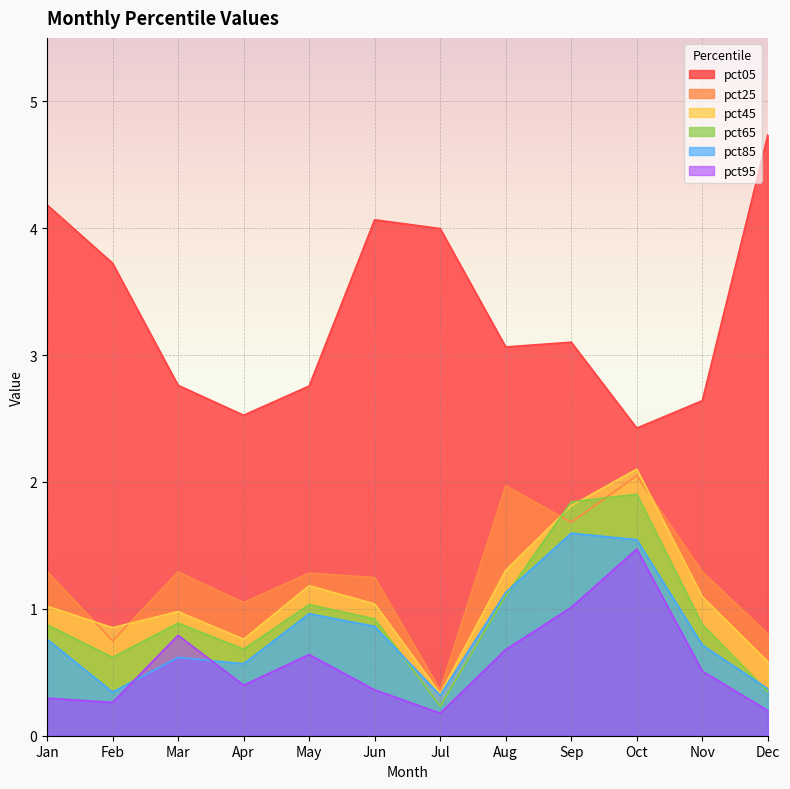

In pct05, how many points are higher than both neighbors (excluding endpoints)?

2